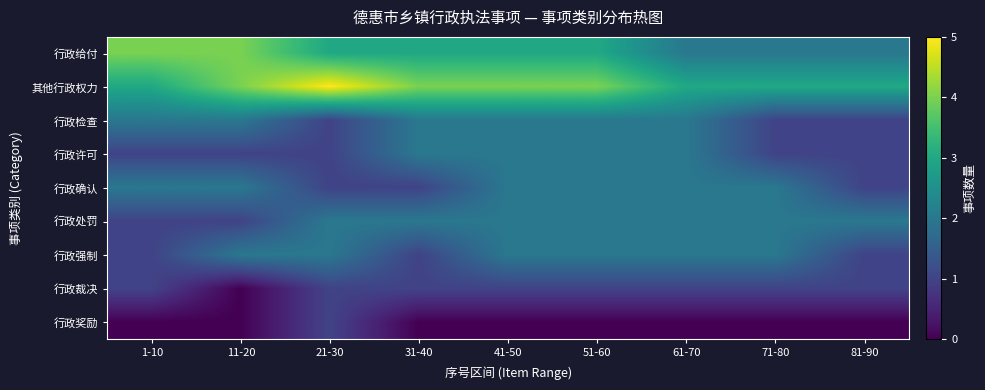

What is the greatest value displayed?

5